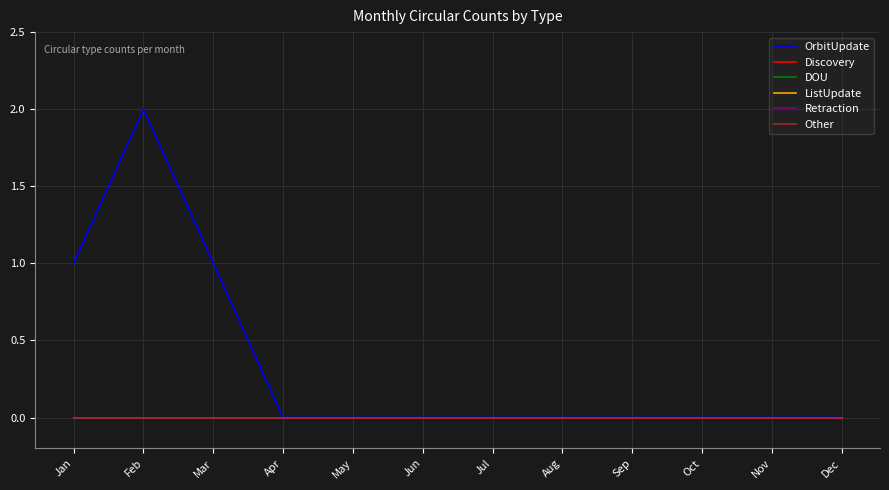

Does the chart display data point markers on the line(s)?

No